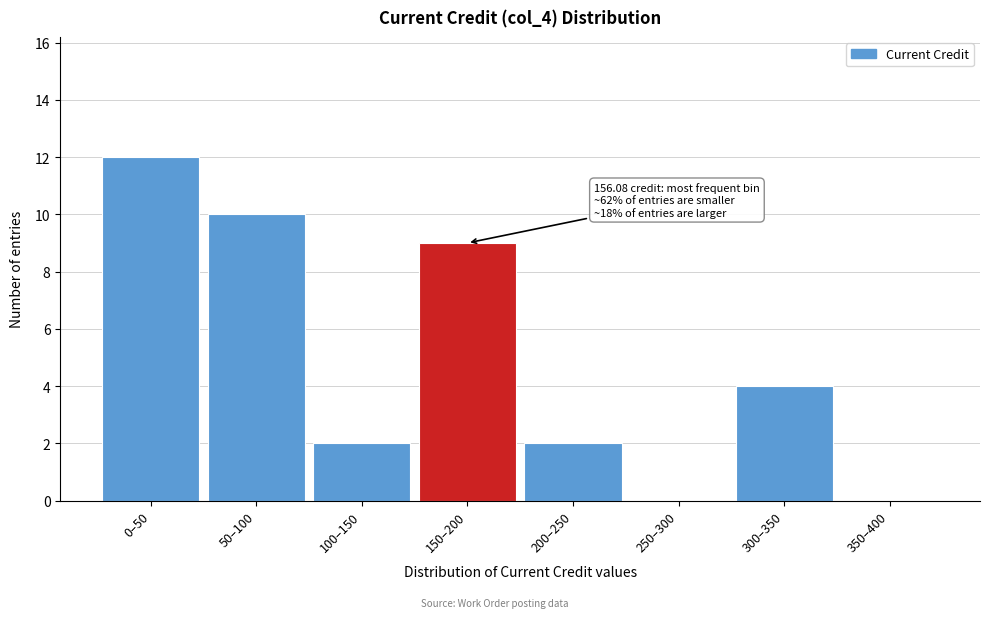

Reading right to left, extract all data points from this chart.

350–400=0	300–350=4	250–300=0	200–250=2	150–200=9	100–150=2	50–100=10	0–50=12